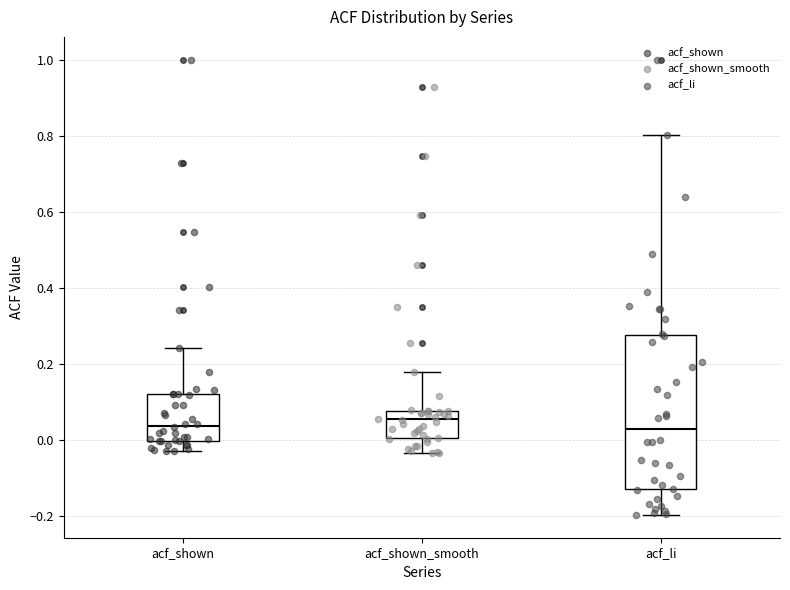

Reading left to right, transcribe this box plot: for each box, give where its median line is, the range the box spans, and where its two whiskers end, as read against the y-axis. The values are not printed on the chart, so give them approximately, as read against the axis.

acf_shown: median 0.04, box 0.00 to 0.12, whiskers -0.02 to 0.24
acf_shown_smooth: median 0.06, box 0.00 to 0.08, whiskers -0.04 to 0.18
acf_li: median 0.04, box -0.12 to 0.28, whiskers -0.20 to 0.80